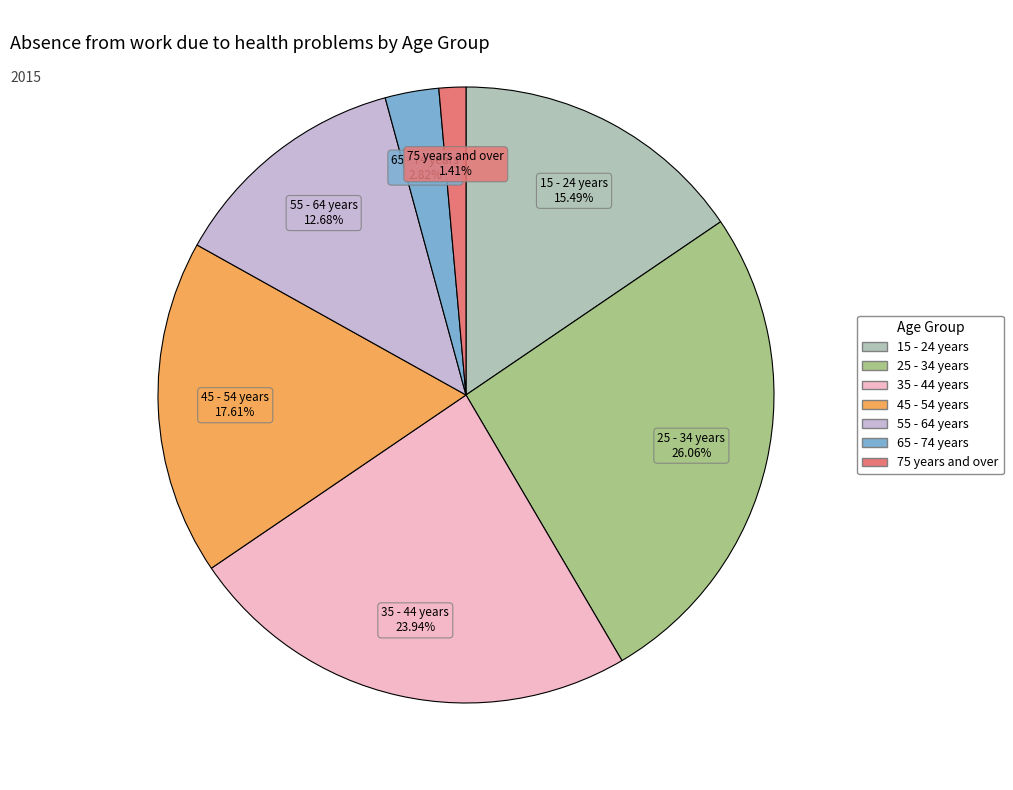

Approximately how many times larger is the value at 45 - 54 years compared to 65 - 74 years?

6.2